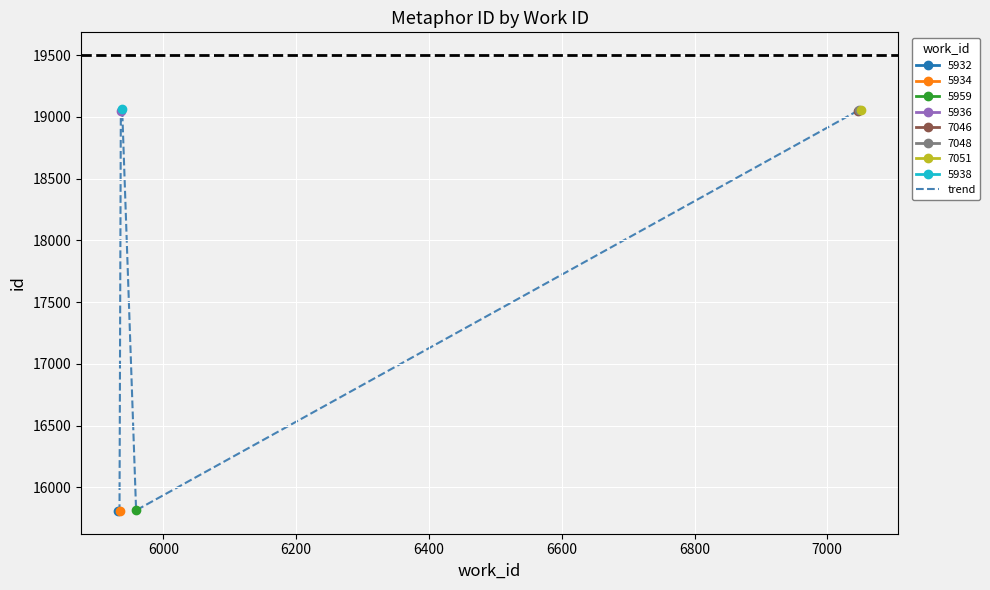

Reading left to right, extract all data points from this chart.

15810	15812	19049	19066	15815	19050	19054	19057